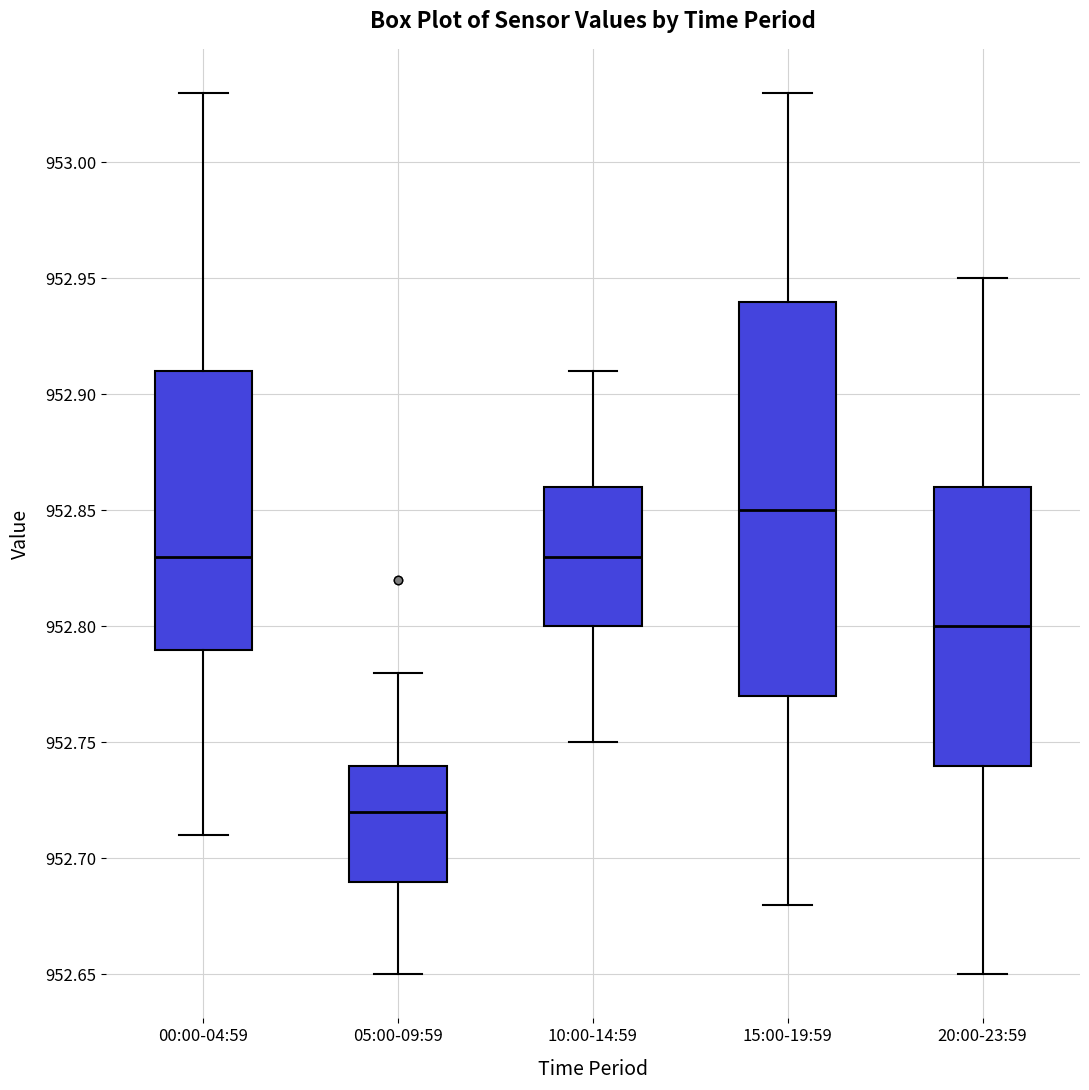

Where does the lower whisker of the box for 05:00-09:59 end on the y-axis? The values are not printed on the chart, so give them approximately, as read against the axis.

952.65